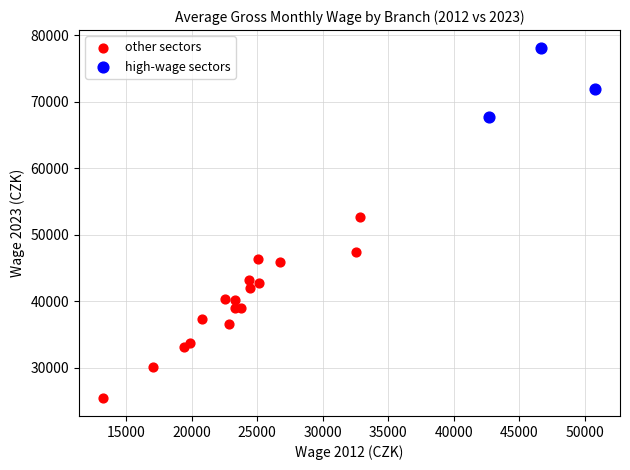

Which series reaches the minimum Y coordinate?

other sectors